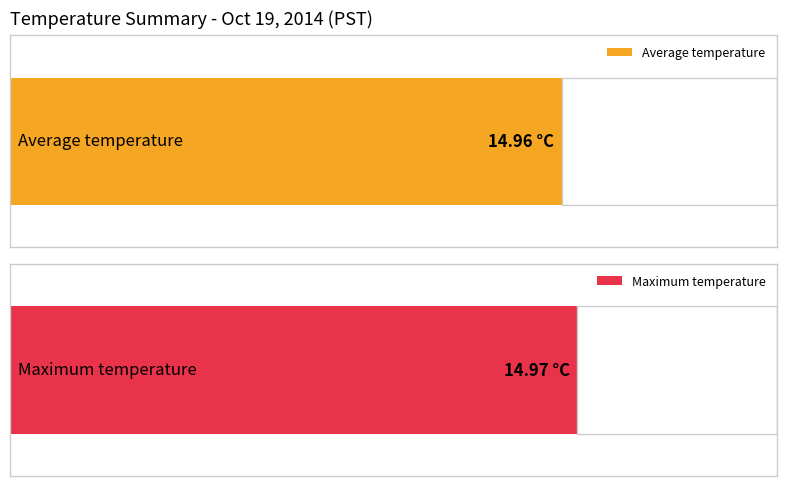

The value of Maximum temperature at 2 is 5.3. True or false?

False